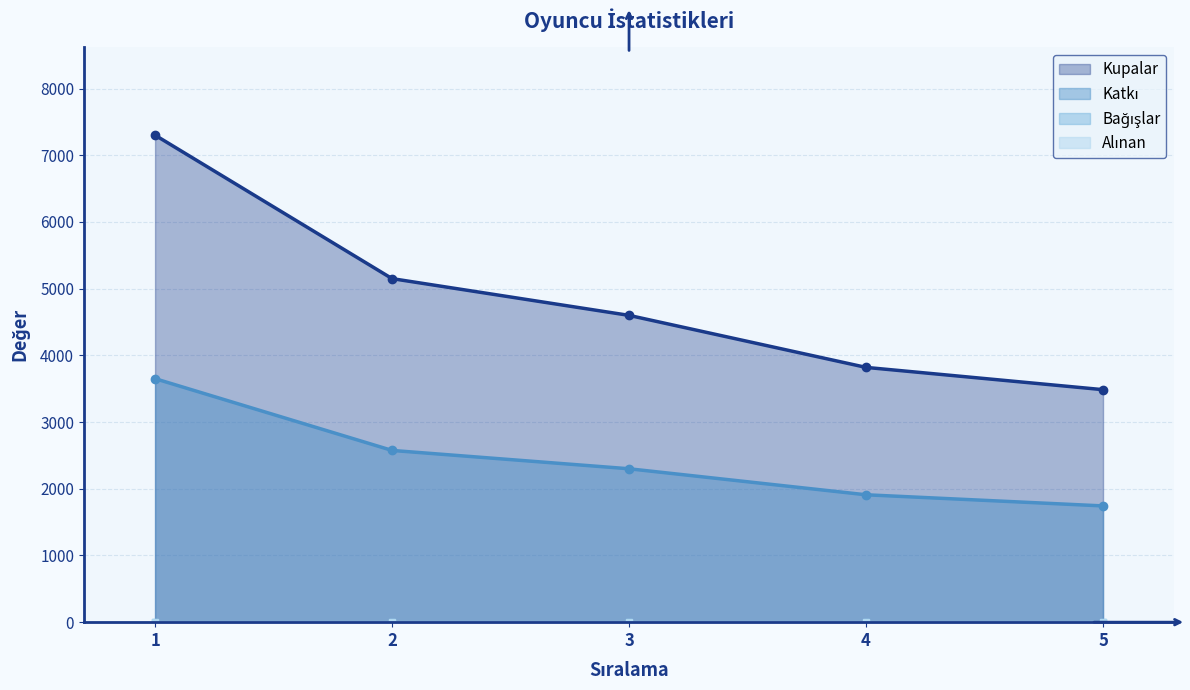

Between 1 and 2, which series saw the biggest shift?

Kupalar